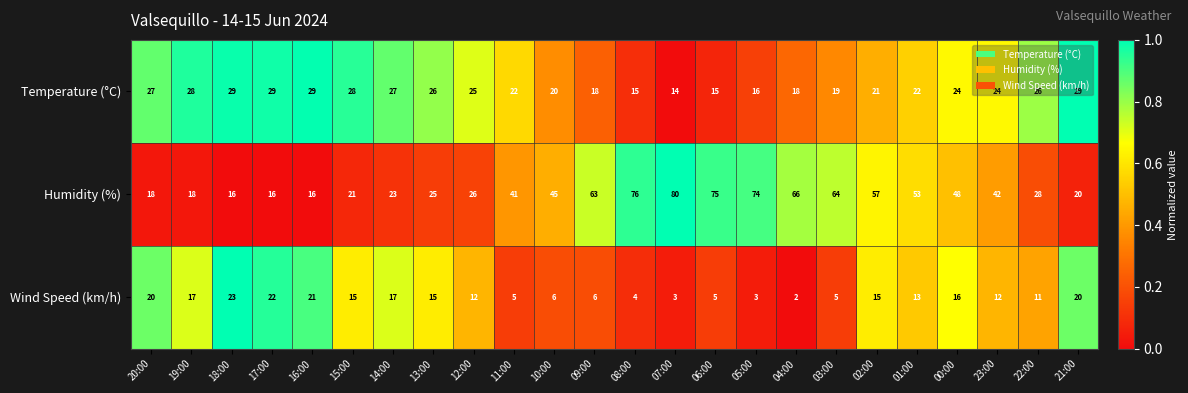

What is the average value of the Temperature (°C) series?

23